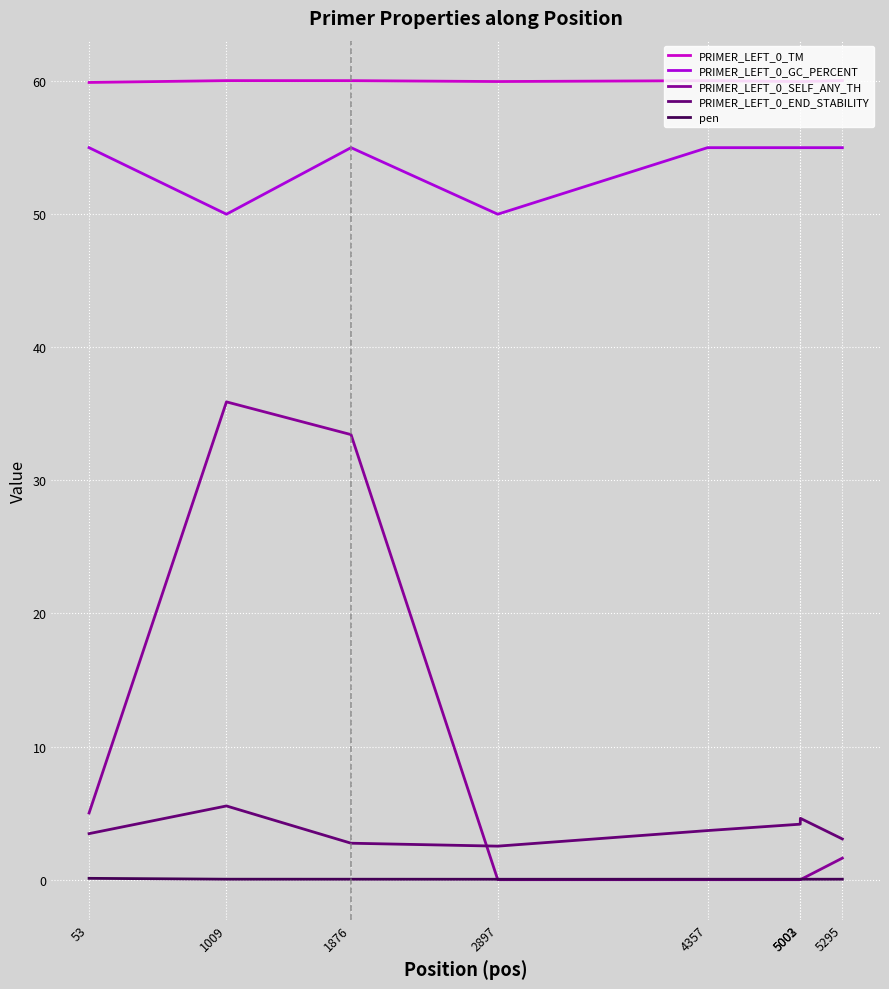

At which category is the sum across all series the highest?

1009